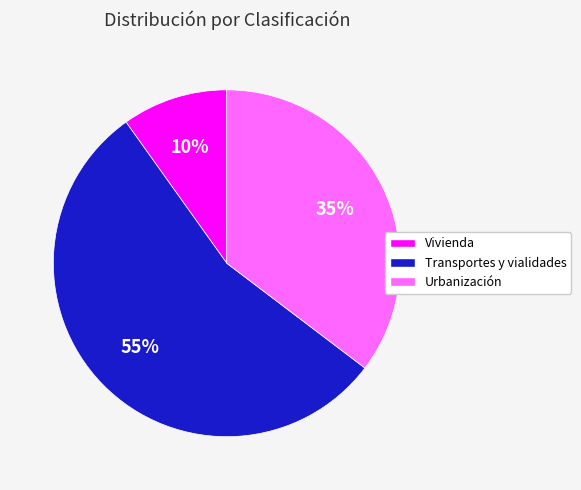

Is there a majority slice in this chart?

Yes